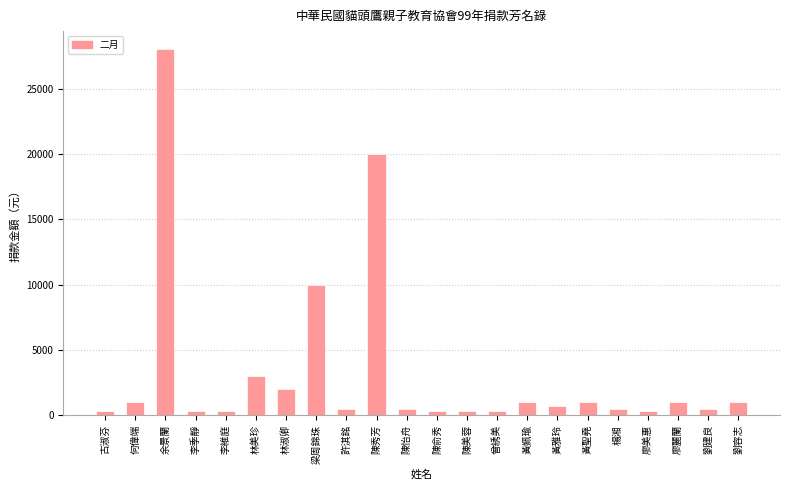

Approximately how many times larger is the value at 劉建良 compared to 何偉端?

0.5